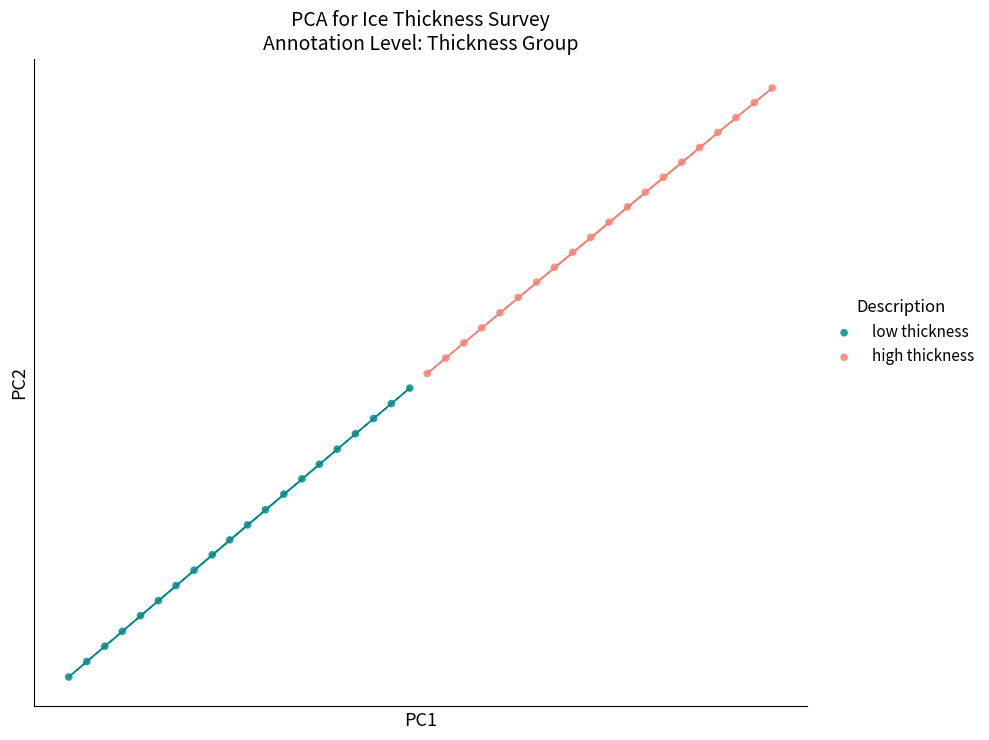

Which series has the largest Y range (max minus min)?

low thickness